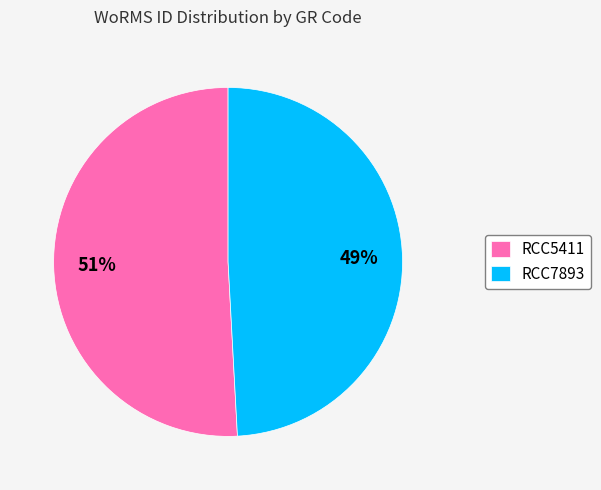

To the nearest percent, what is the difference between the largest and smallest slice percentages?

2%